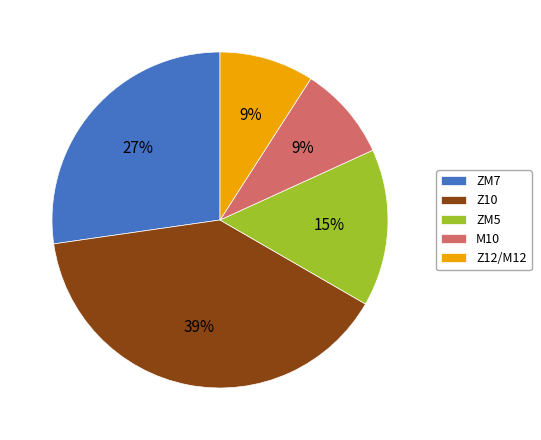

To the nearest percent, what is the combined percentage of Z10 and ZM5?

55%